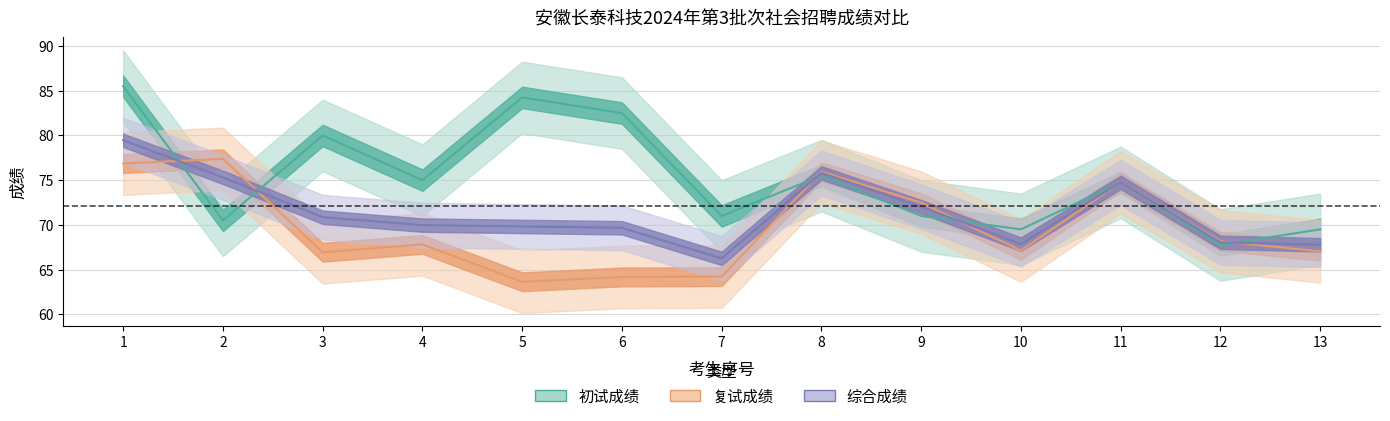

Rank the series at 7 from highest to lowest value.

初试成绩, 综合成绩, 复试成绩